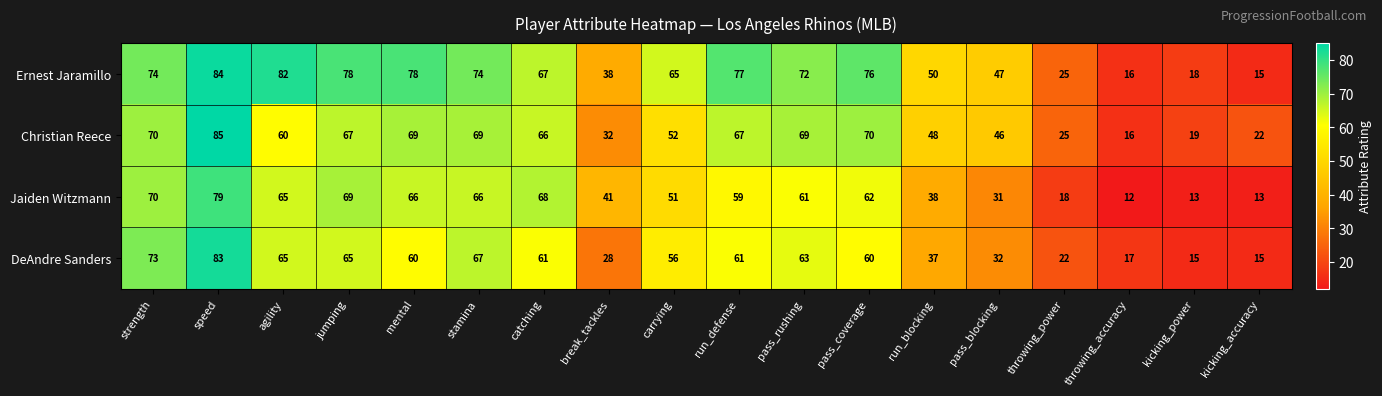

What is the difference between the maximum and minimum values in the DeAndre Sanders series?

68